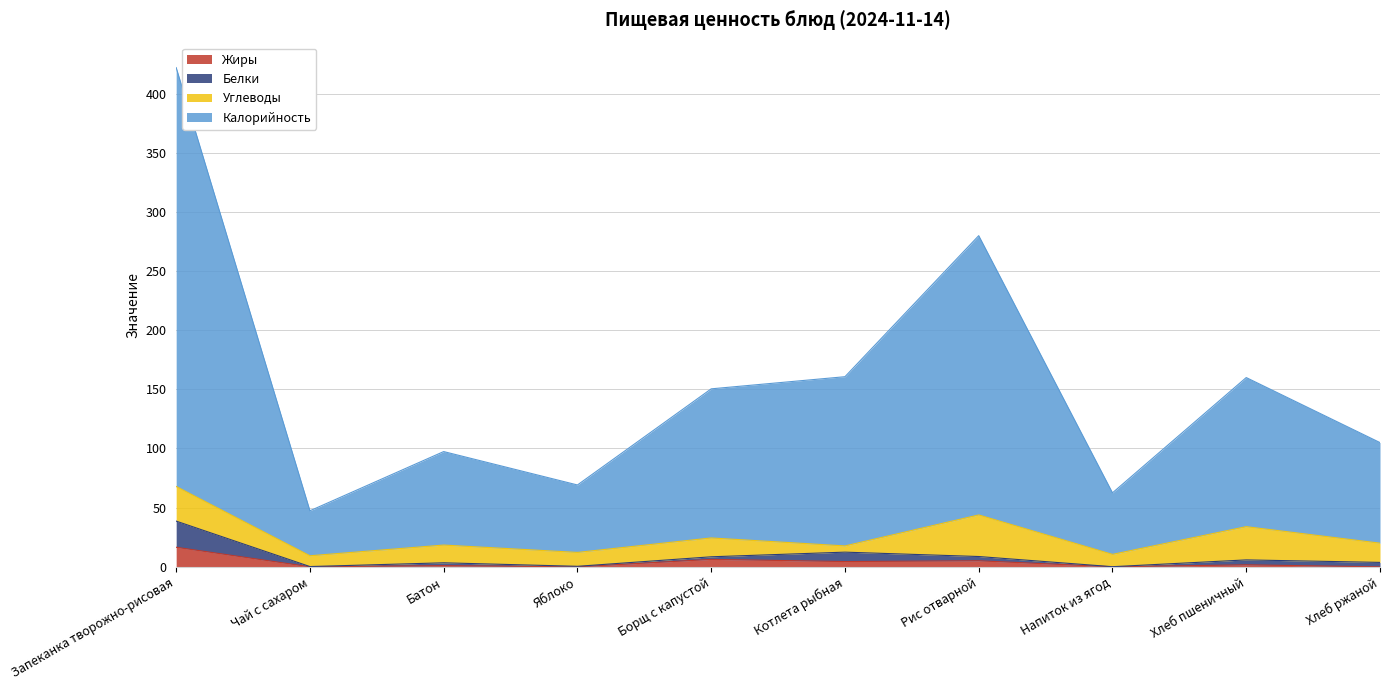

How many interior local peaks does the Жиры series have?

4